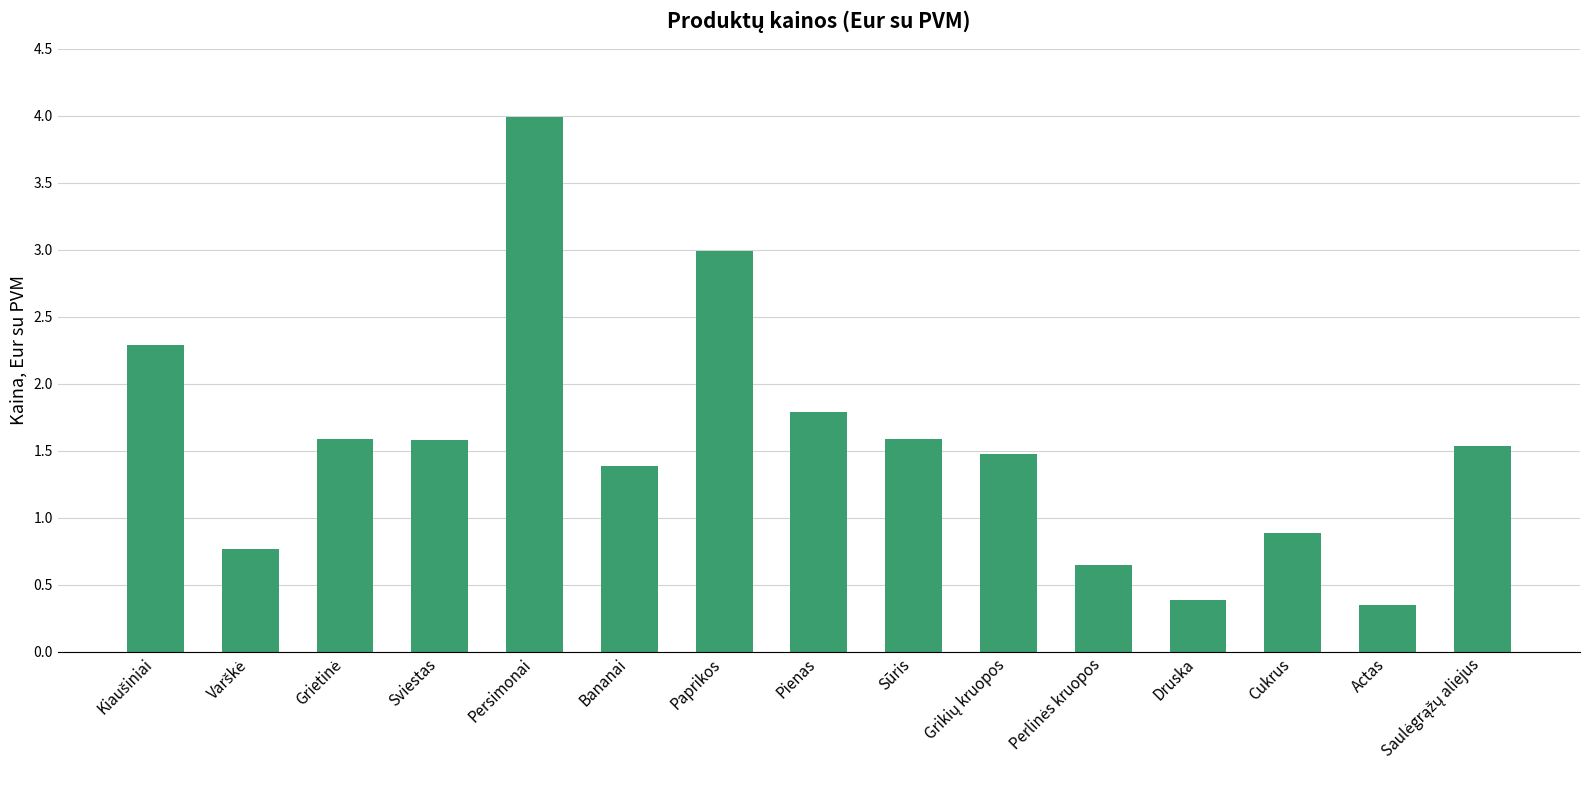

What is the value of the 13th bar from the left?

0.9